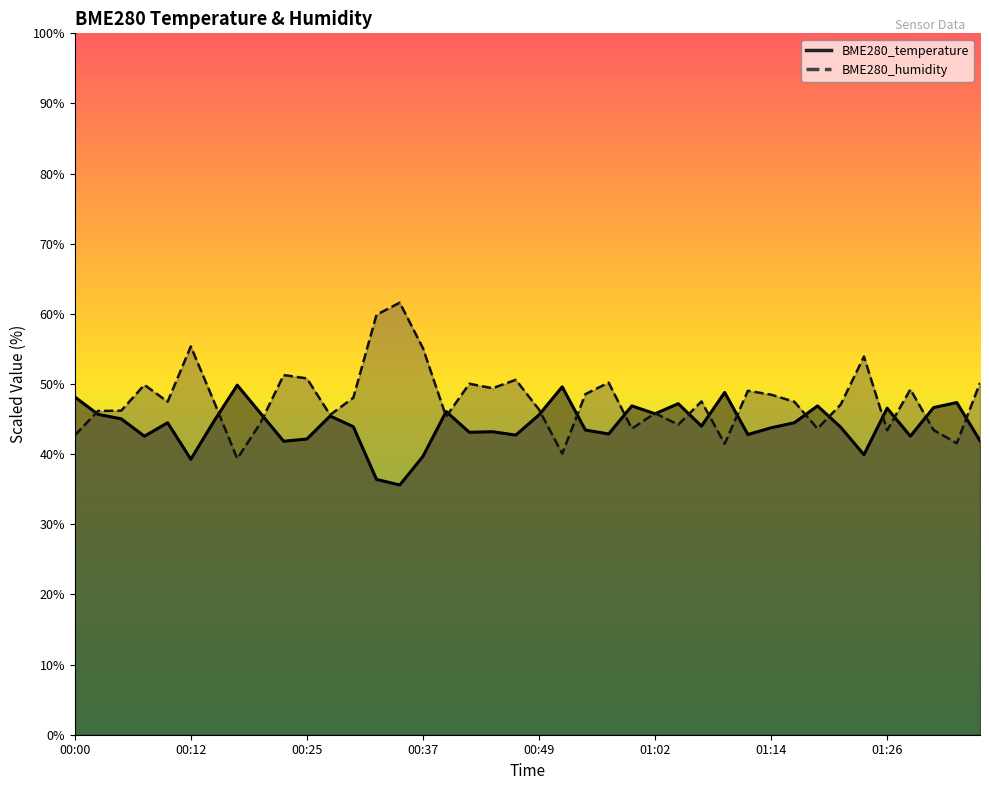

Which series ends up on top after the final intersection of BME280_humidity and BME280_temperature?

BME280_humidity